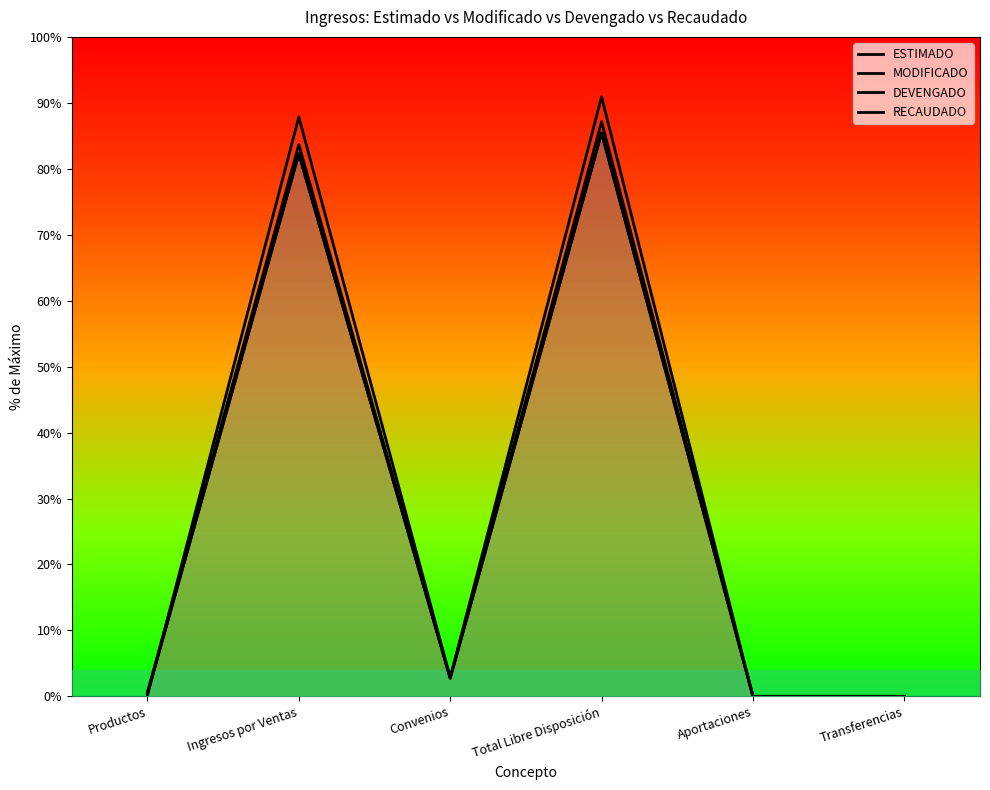

Which category has the lowest value in the ESTIMADO series?

Aportaciones